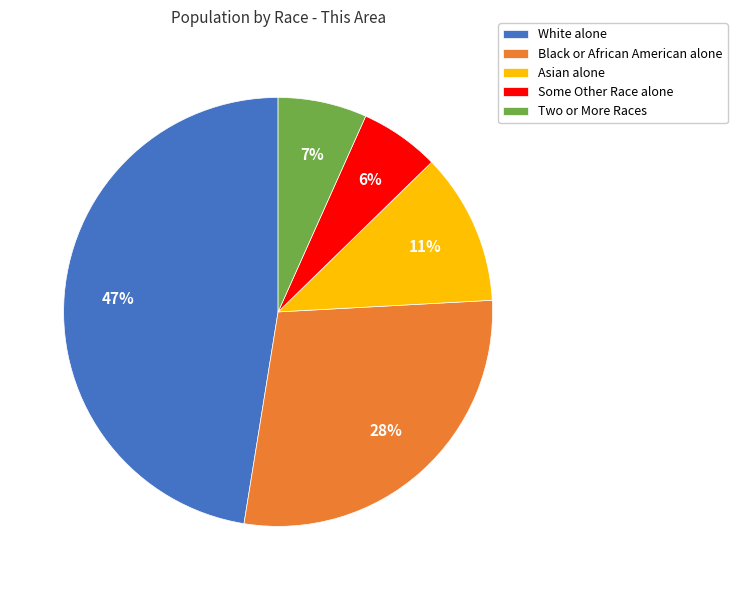

Combined, do Some Other Race alone and Black or African American alone account for over 50%?

No